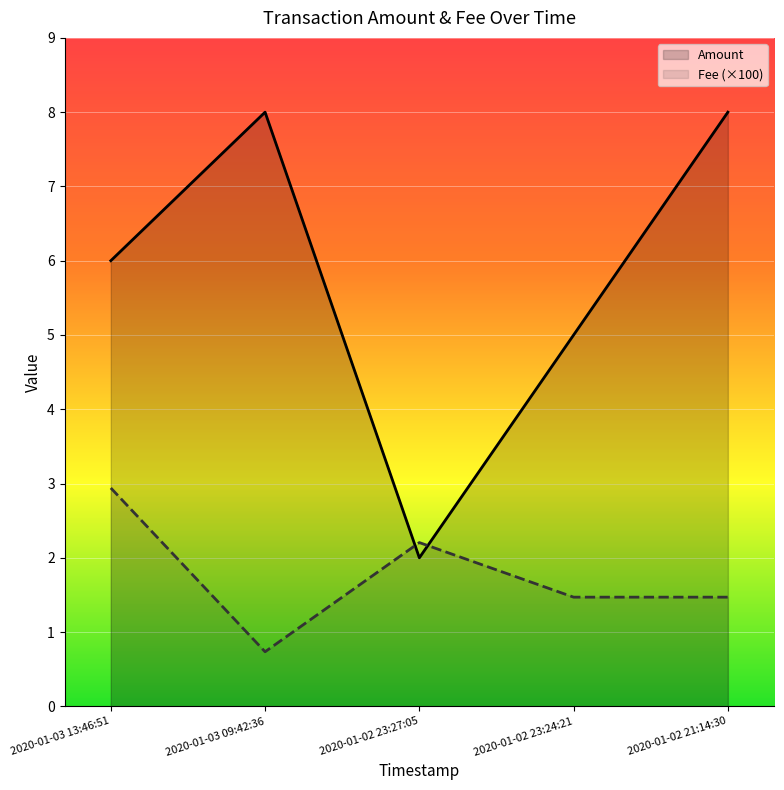

Reading left to right, list all the values displayed in this chart.

Amount: 6.0	8.0	2.0	5.0	8.0
Fee: 2.9	0.7	2.2	1.5	1.5